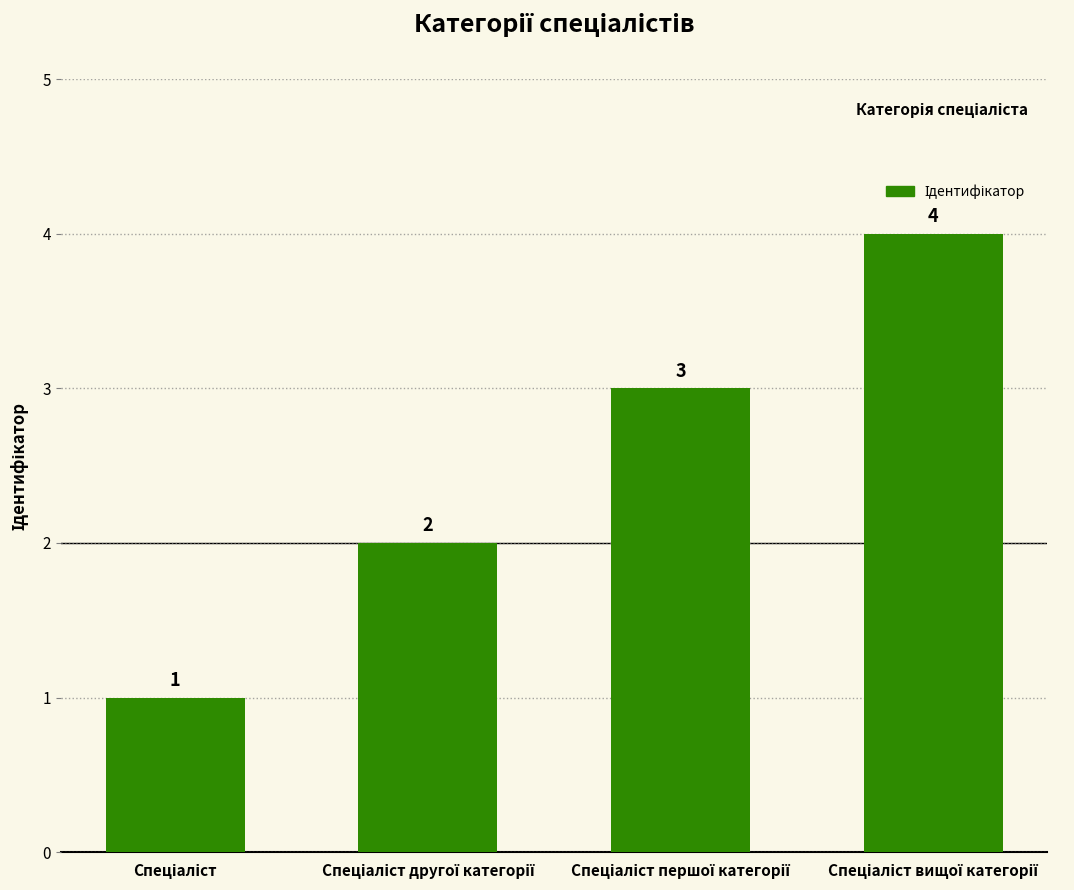

What is the value of the 4th bar from the left?

4